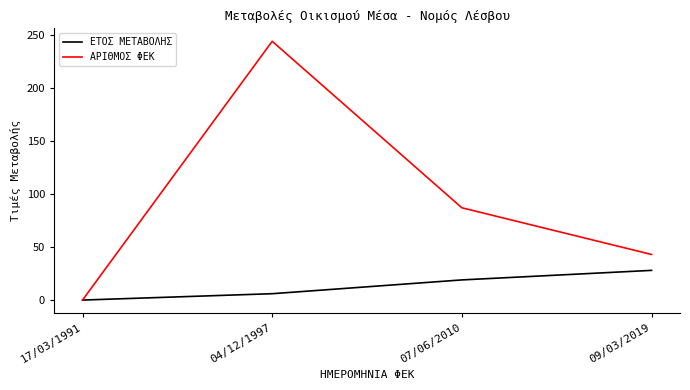

Which category has the lowest value in the ΕΤΟΣ ΜΕΤΑΒΟΛΗΣ series?

17/03/1991